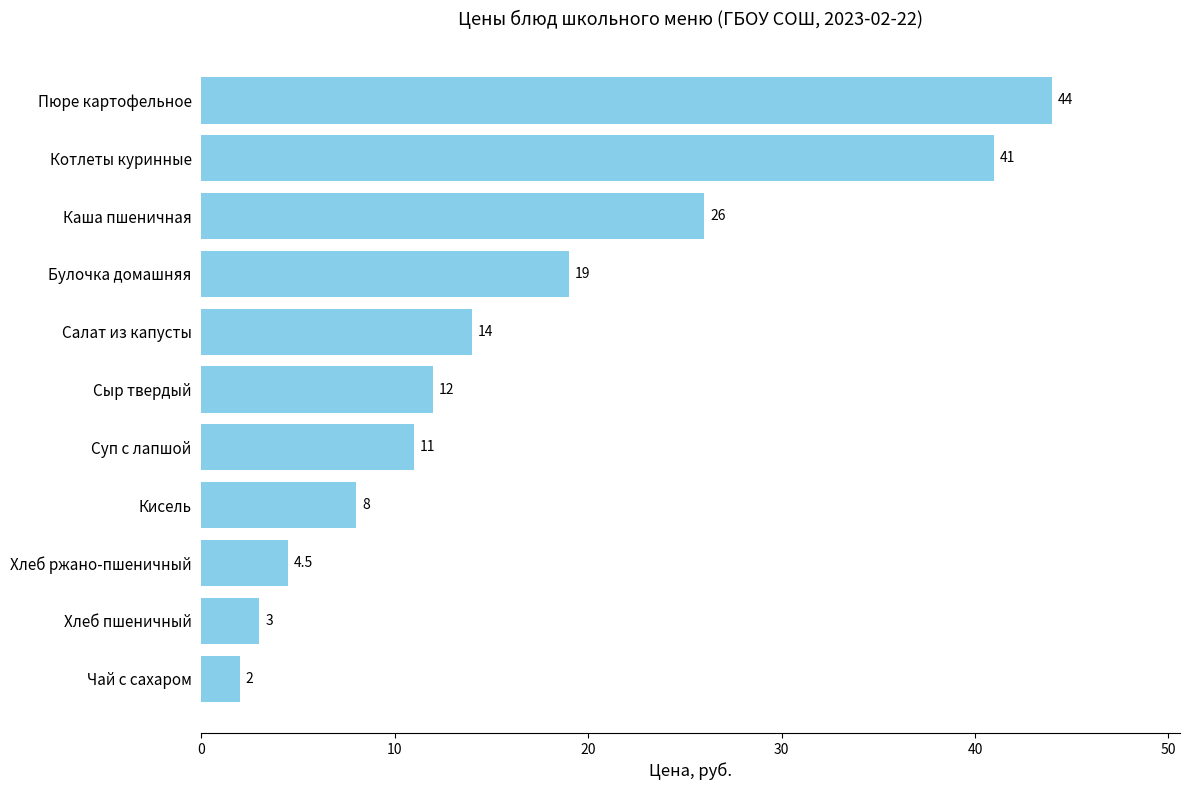

At which category does the chart reach its peak across all series?

Пюре картофельное